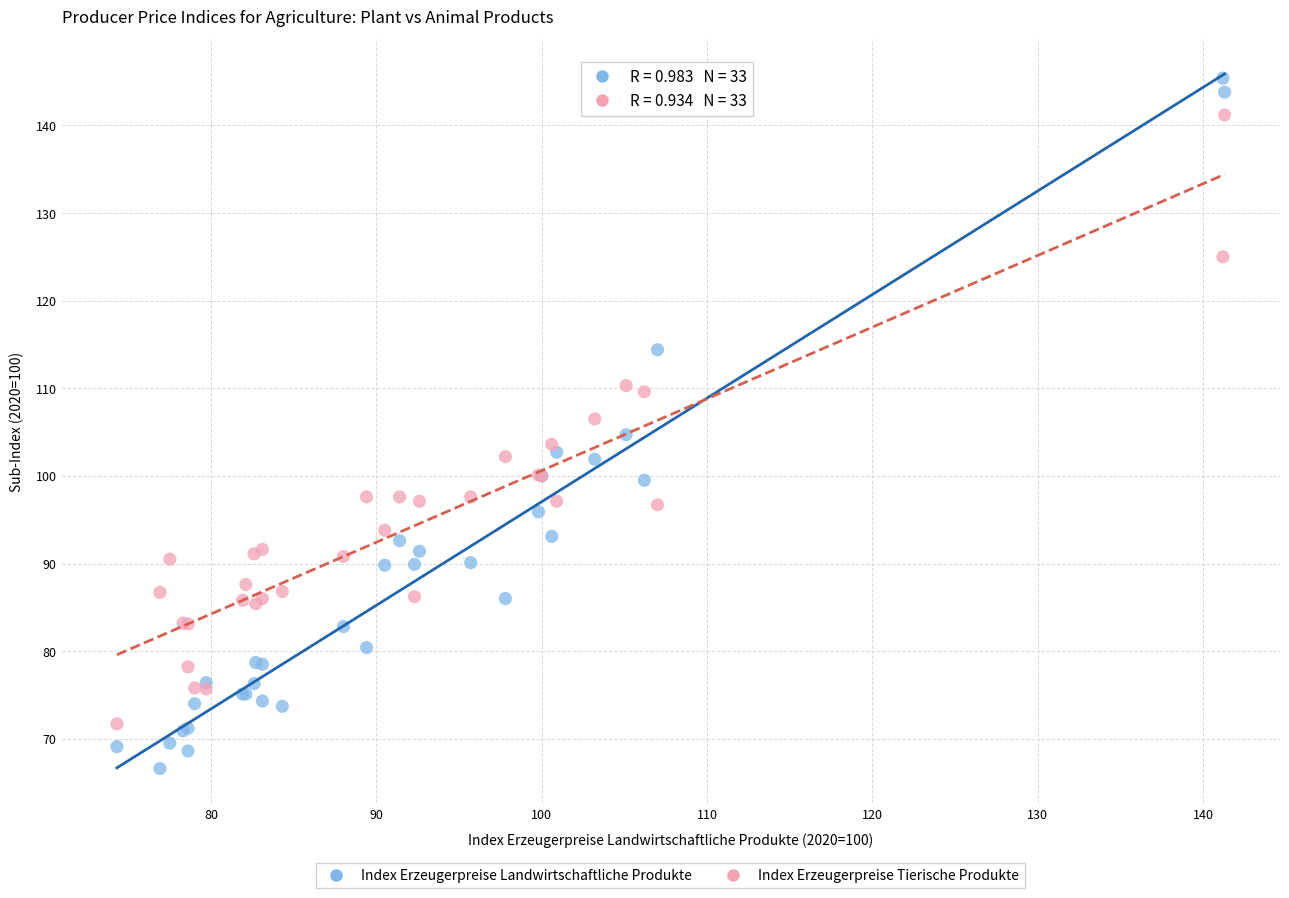

Which series contains the highest Y value?

Index Erzeugerpreise Landwirtschaftliche Produkte